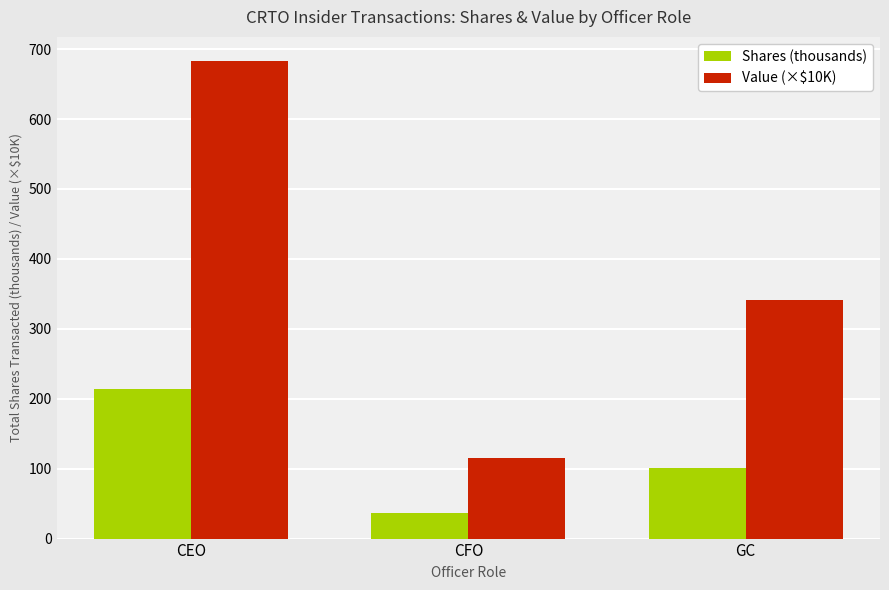

At which label does Shares (thousands) first exceed 101?

CEO